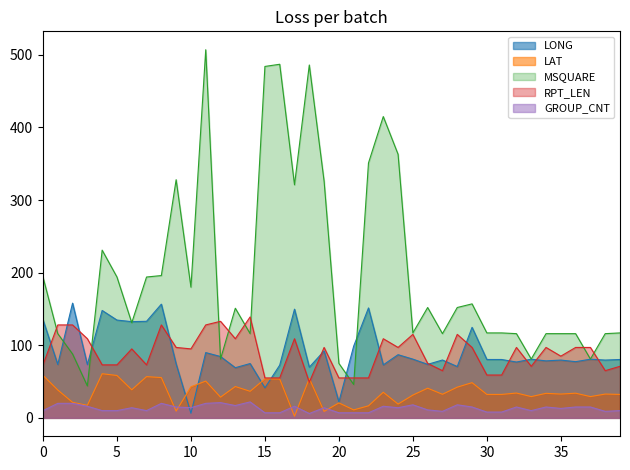

What is the highest value of the RPT_LEN series?

139.0